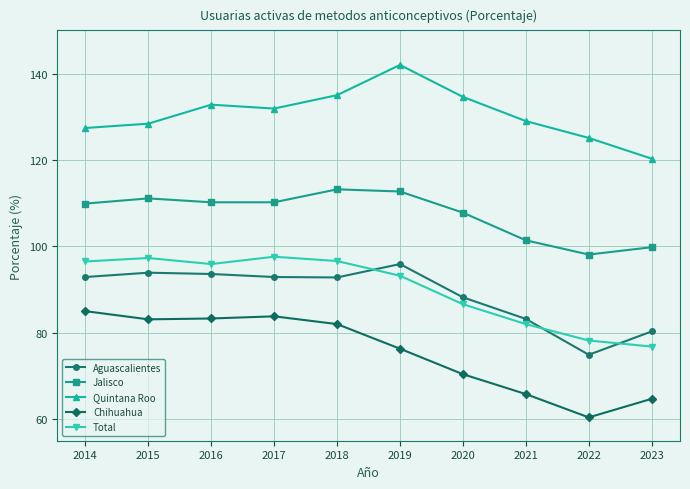

What is the minimum value shown in the chart?

60.4